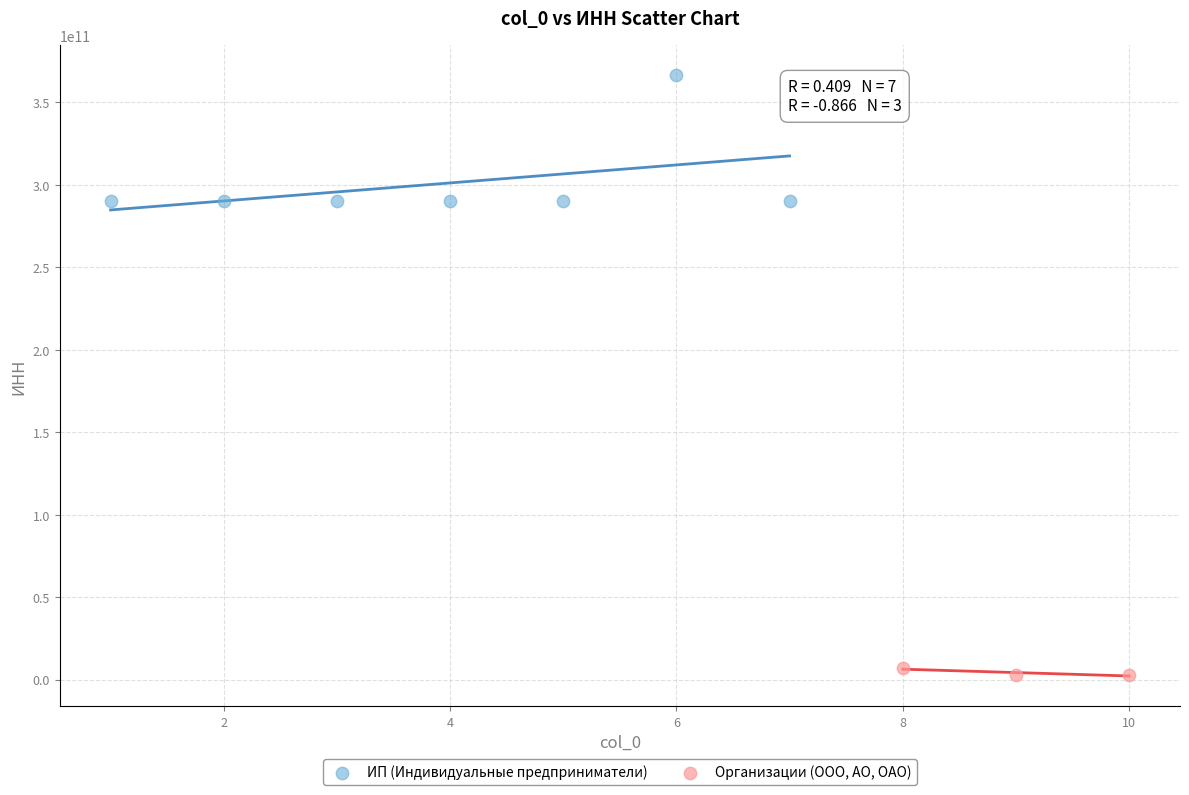

Which series reaches the minimum Y coordinate?

Организации (ООО, АО, ОАО)